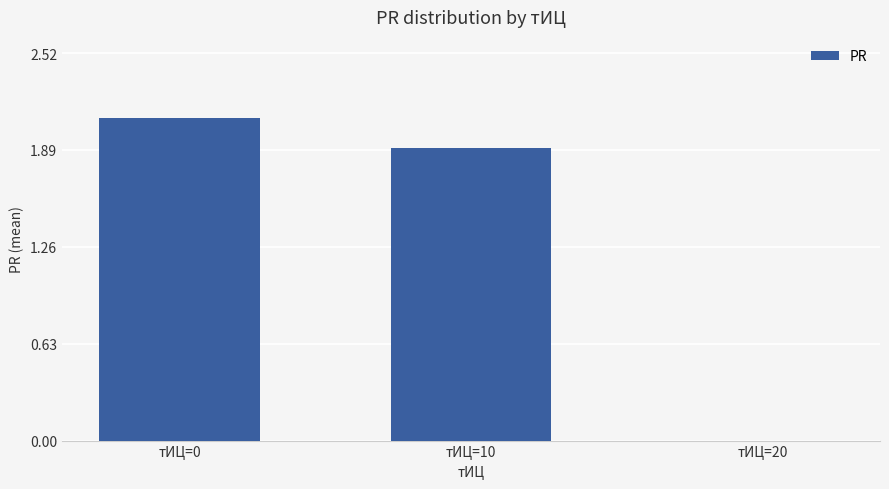

Is it true that the value at тИЦ=10 is 1.9?

True